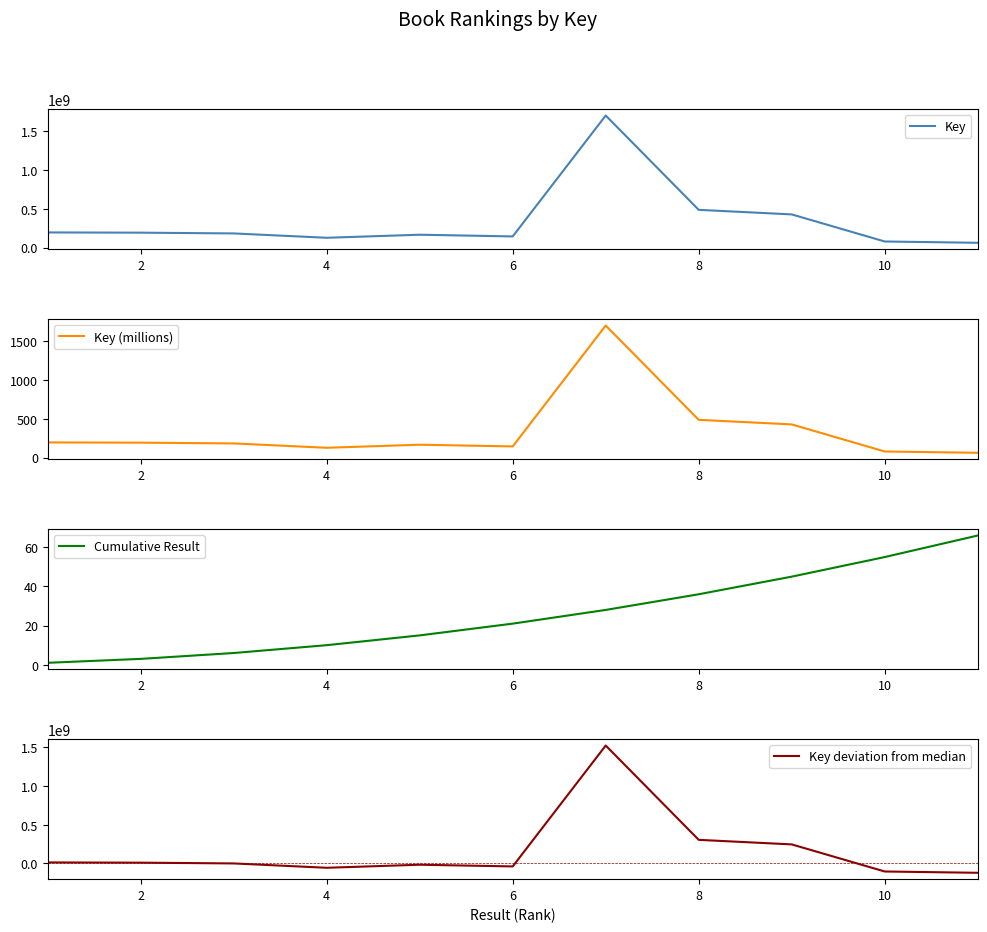

True or false: Cumulative Result has a value of 97 at 10.

False